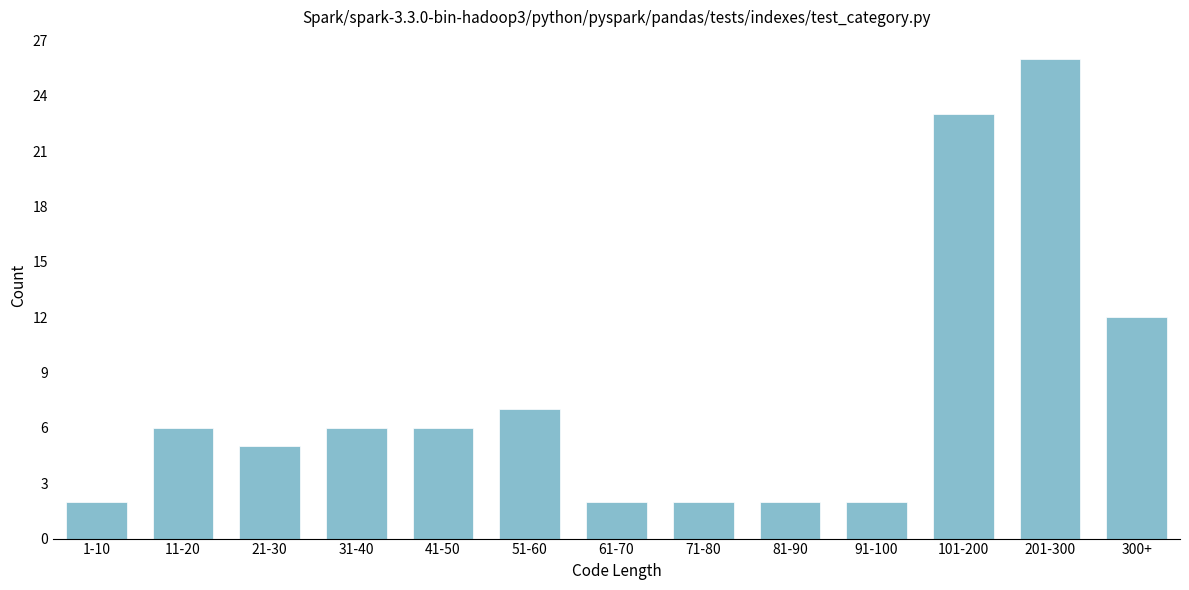

Reading left to right, what are all the values shown in this chart?

1-10=2	11-20=6	21-30=5	31-40=6	41-50=6	51-60=7	61-70=2	71-80=2	81-90=2	91-100=2	101-200=23	201-300=26	300+=12